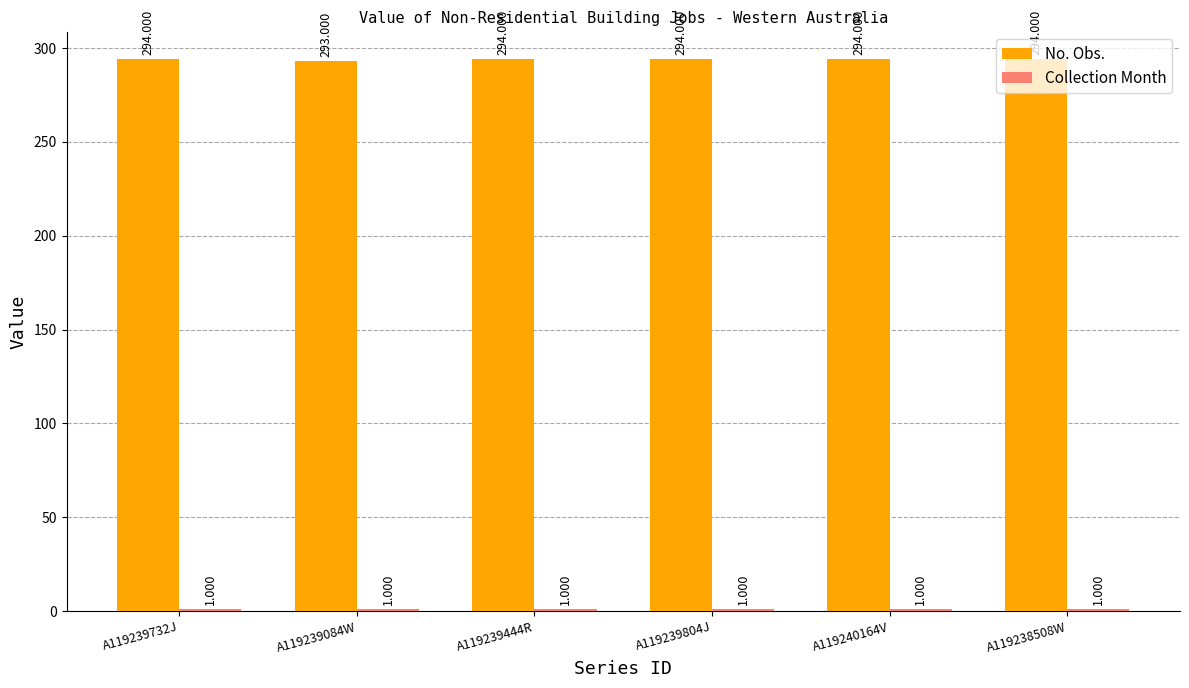

What is the difference between the highest and lowest values at A119239804J?

293